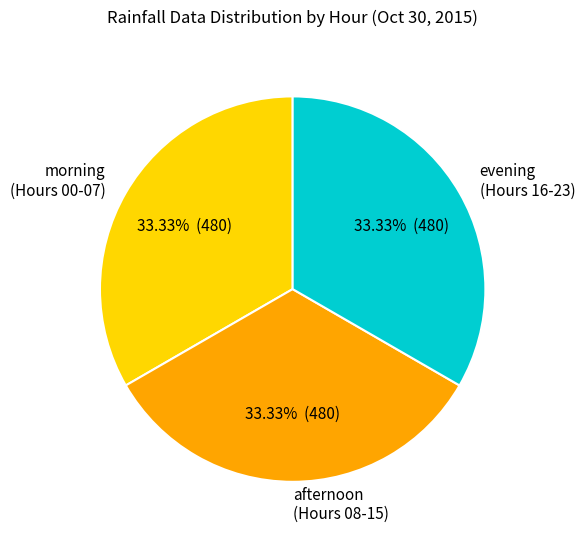

Is morning (Hours 00-07) the majority of the pie?

No